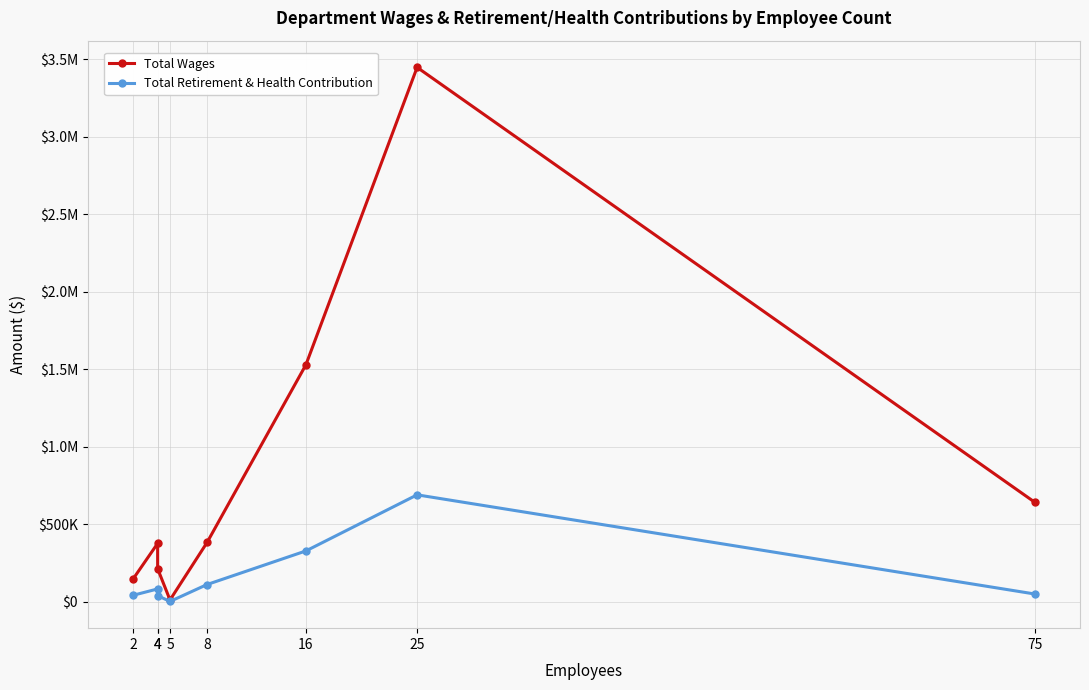

Which series changed the most between 25 and 75?

Total Wages